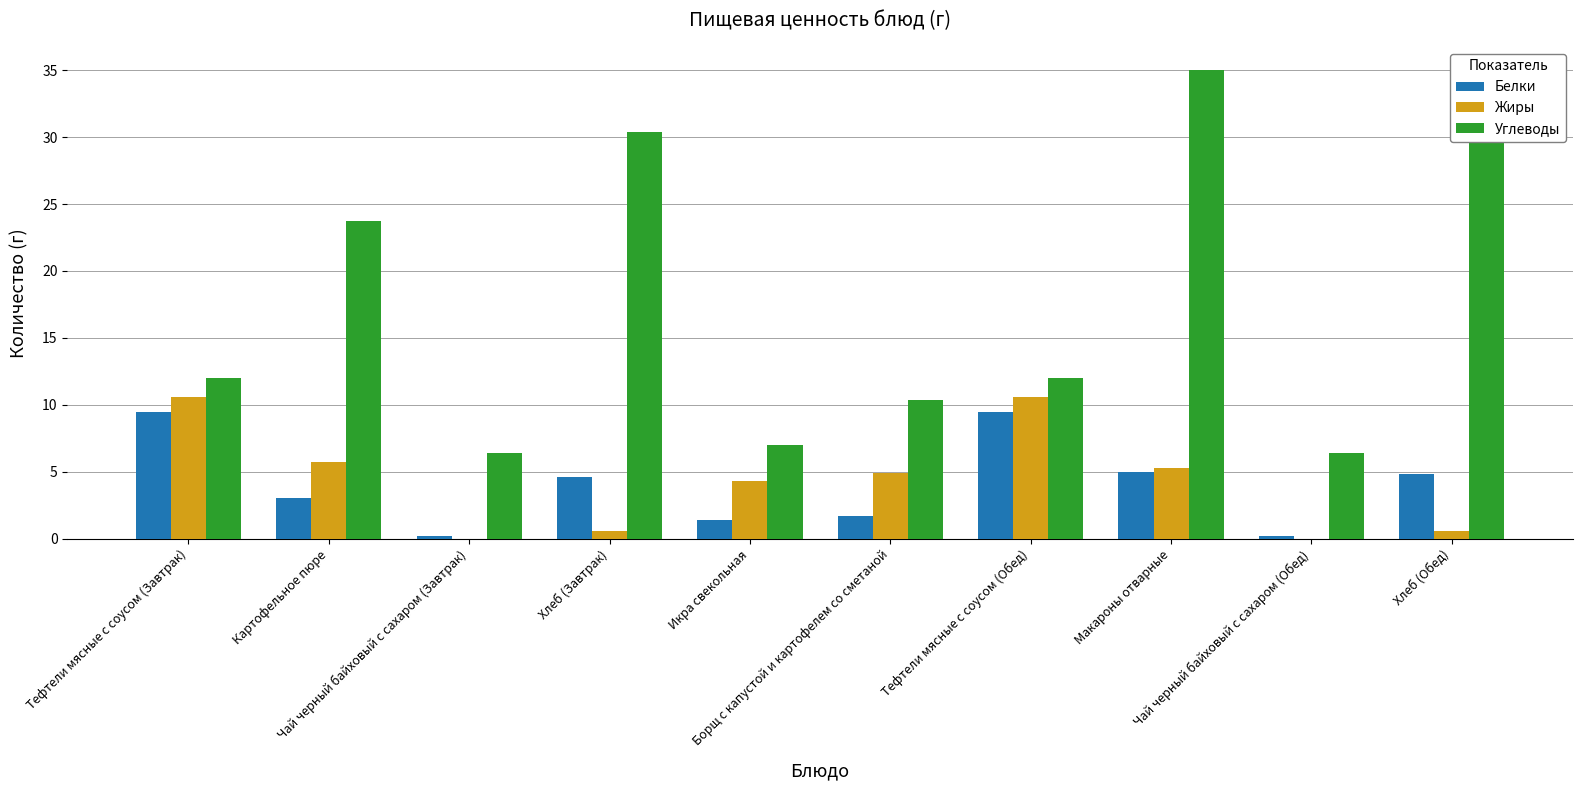

What are all the series names shown in the legend?

Белки, Жиры, Углеводы